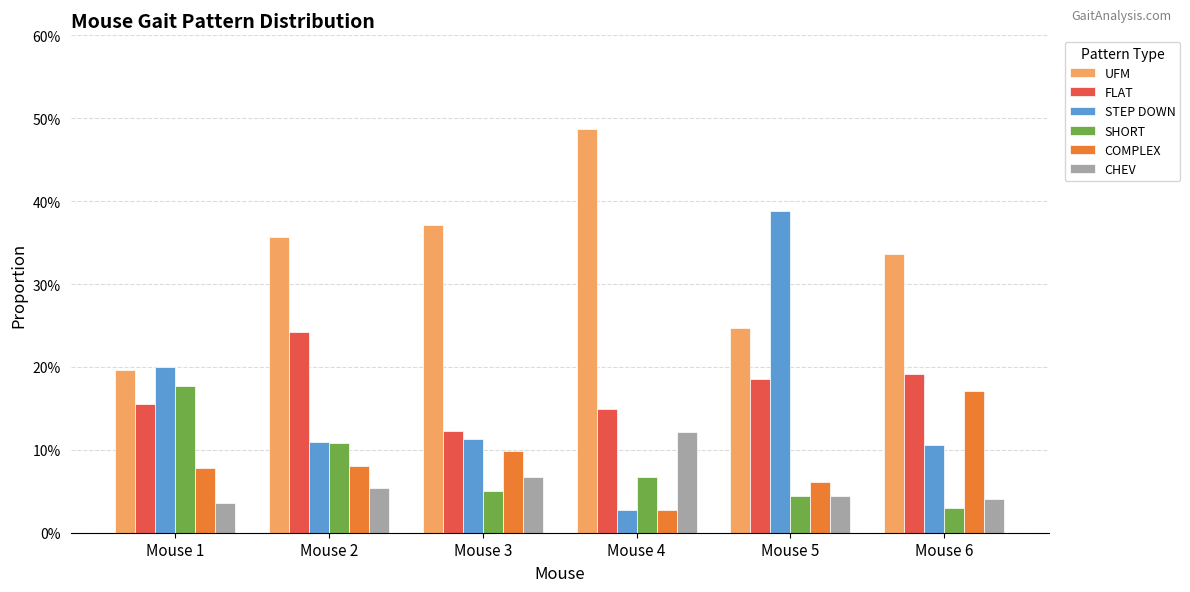

What is the average value of the CHEV series?

0.1